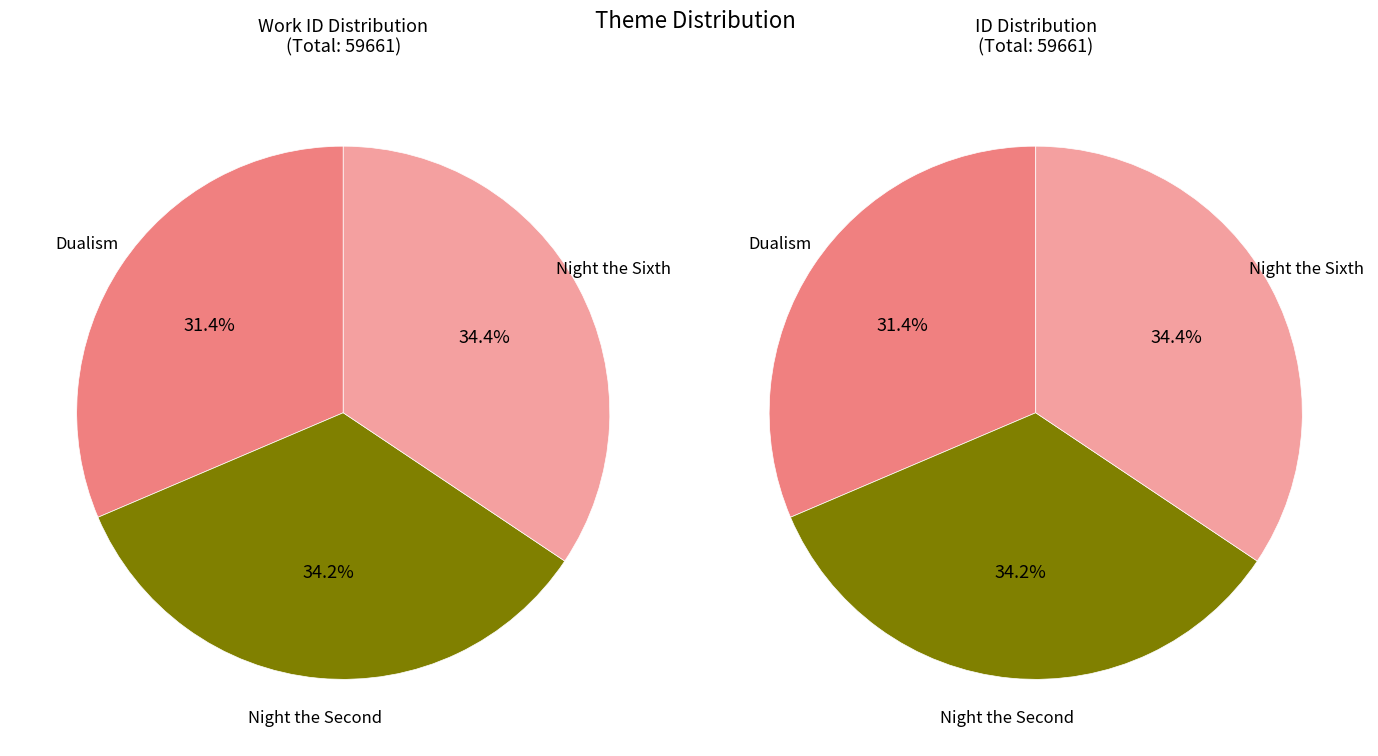

Which slice is the largest?

Night the Sixth